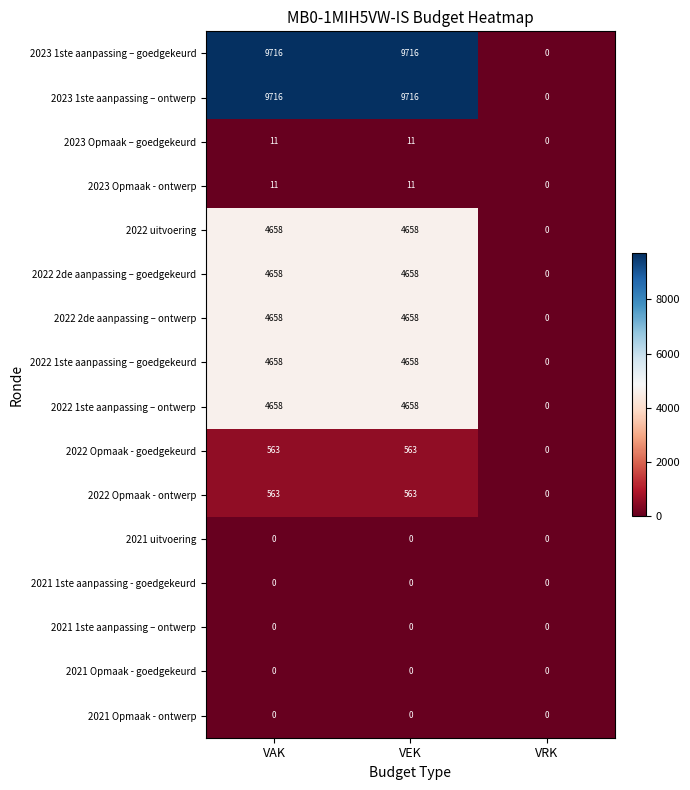

True or false: 2022 Opmaak - ontwerp has a value of 792 at VEK.

False